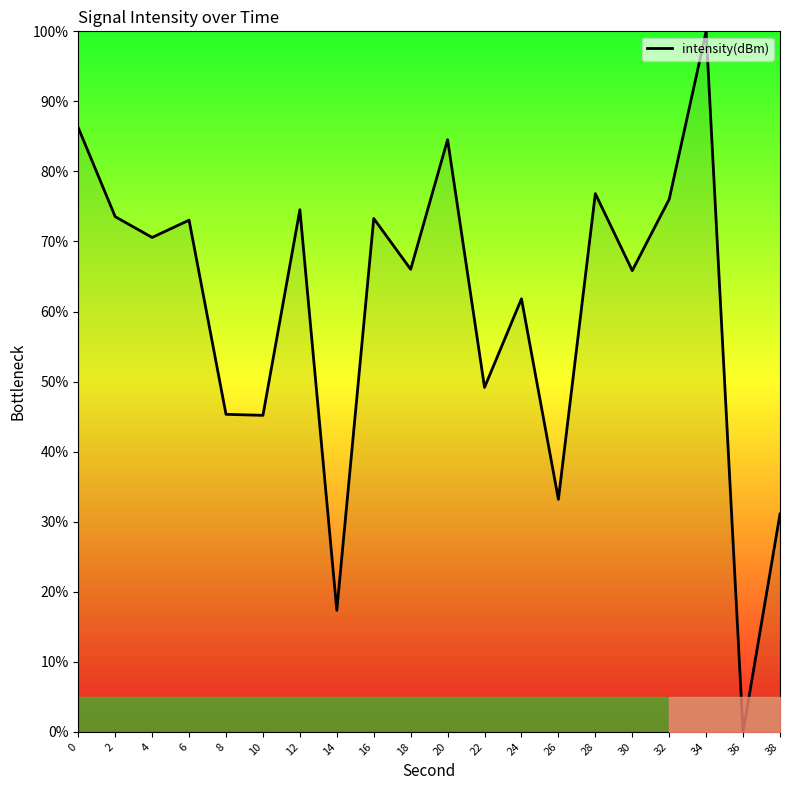

True or false: the data shows 86.2 at 0.

True